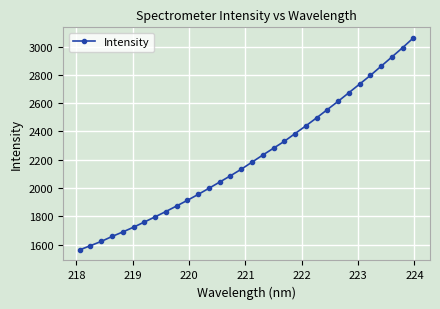

What is the sum of all values?

70796.5